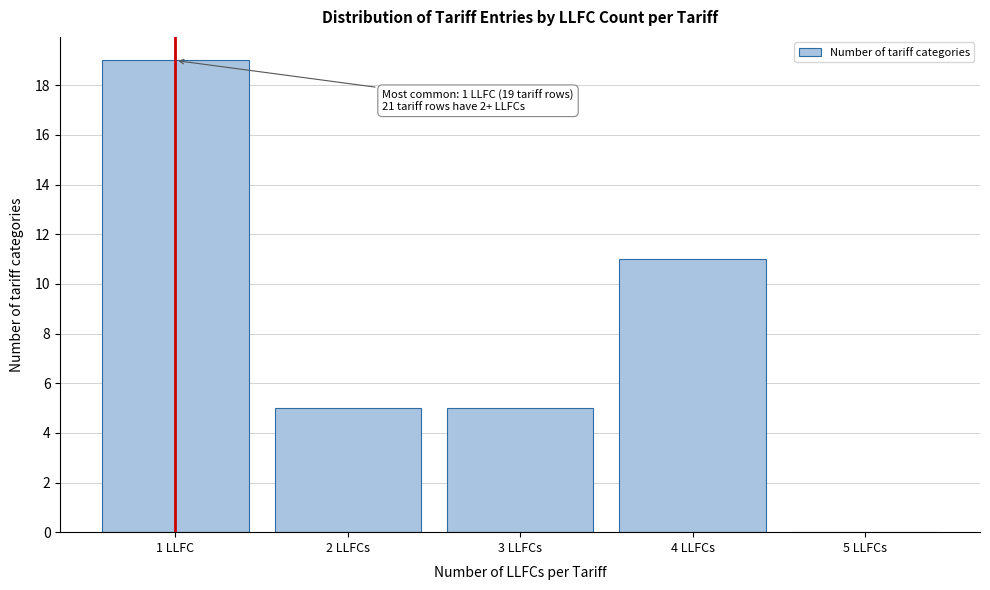

Reading left to right, transcribe all the data shown in this chart.

1 LLFC=19	2 LLFCs=5	3 LLFCs=5	4 LLFCs=11	5 LLFCs=0